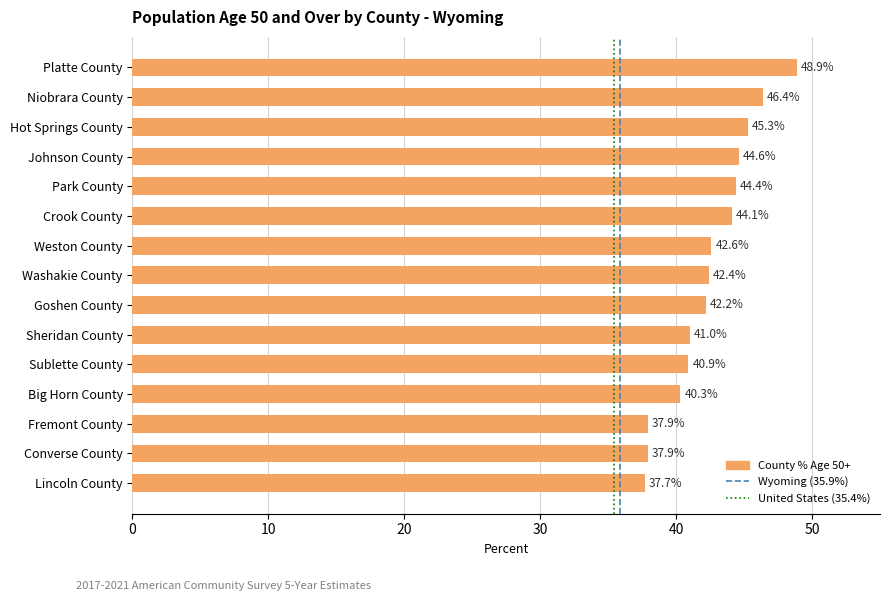

Count the number of data series in this chart.

1